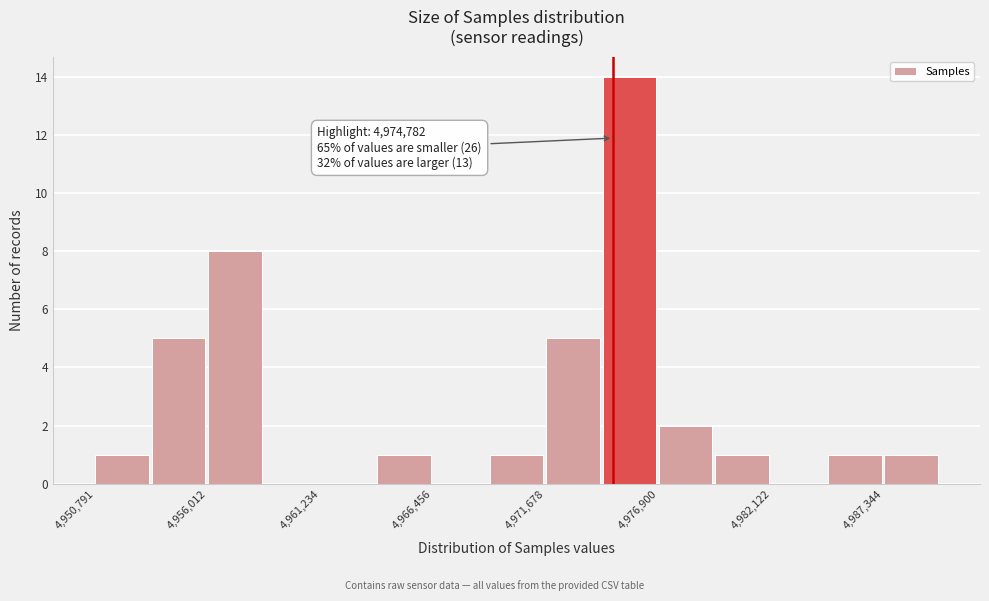

Read against the x-axis, roughly where is the centre of the tallest bar?

4976000